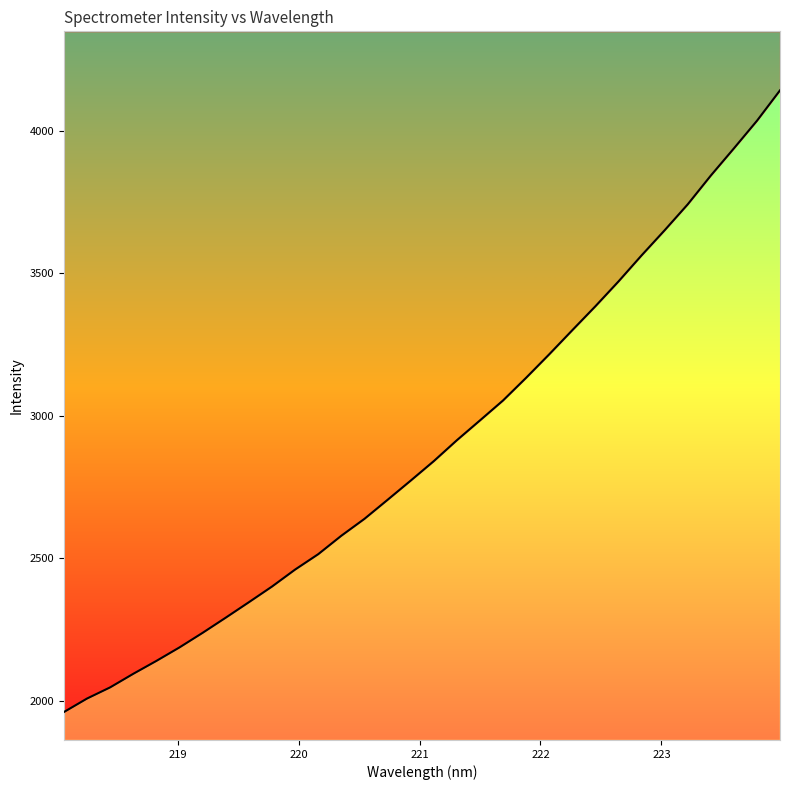

Reading right to left, transcribe all the data shown in this chart.

4141.5	4034.6	3937.7	3842.4	3741.4	3650.5	3562.2	3470.8	3383.8	3299.9	3215.2	3132.9	3053.2	2983.2	2913.6	2840.3	2771.9	2704.5	2637.8	2578.6	2513.9	2459.9	2400.3	2345.3	2291.1	2237.9	2186.8	2139.4	2094.1	2046.5	2007.3	1959.9